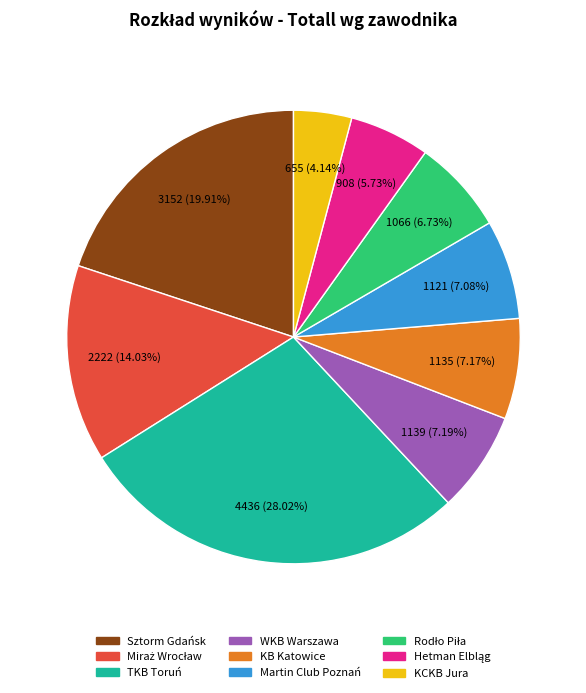

Is it true that KCKB Jura is 16% of the pie?

False